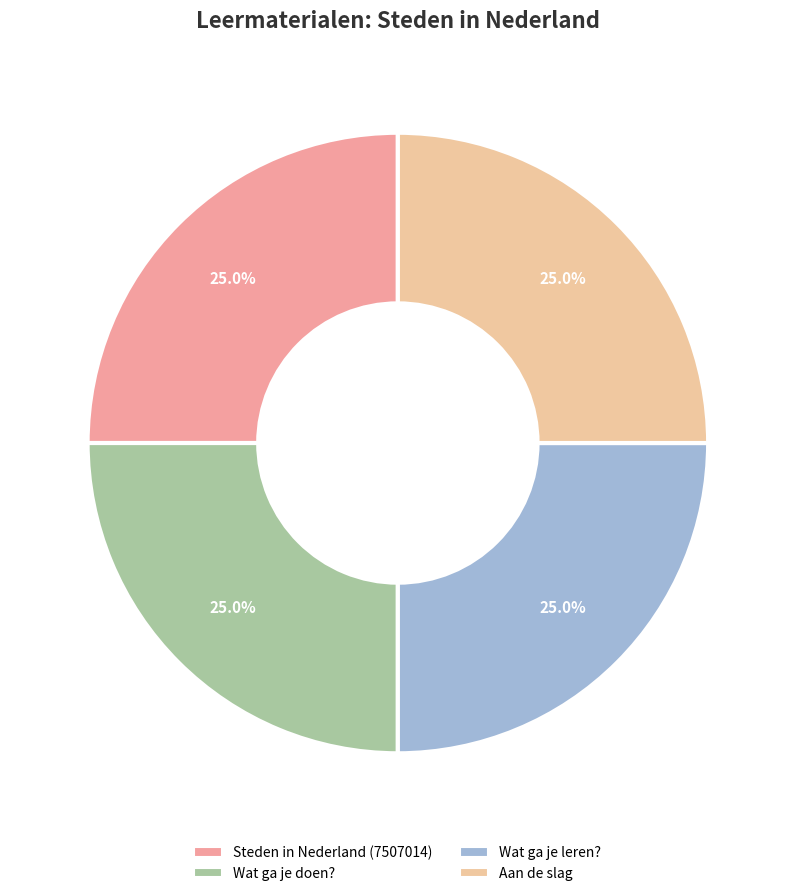

True or false: Wat ga je doen? accounts for 40% of the total.

False